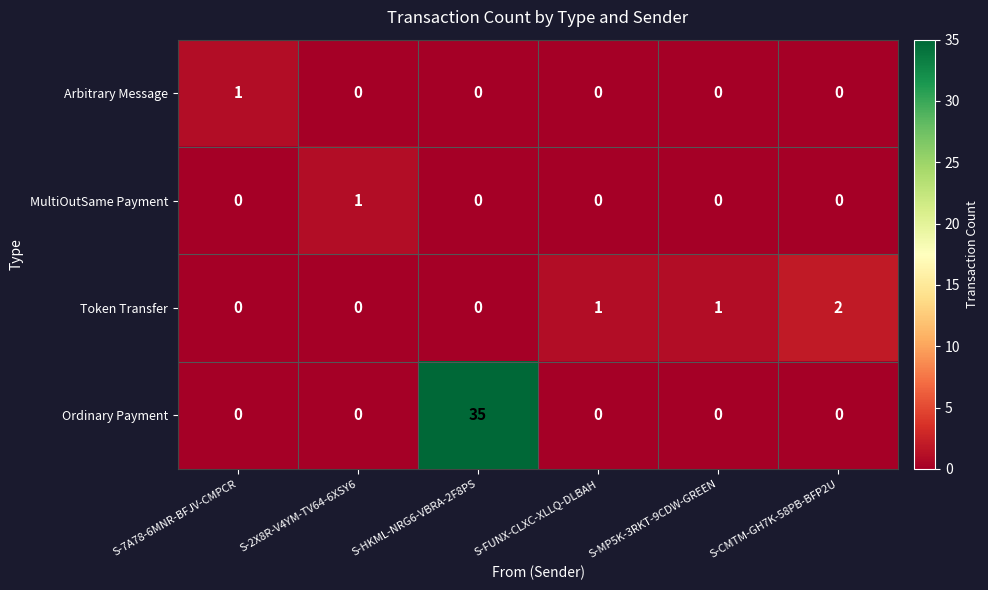

What is the greatest value displayed?

35